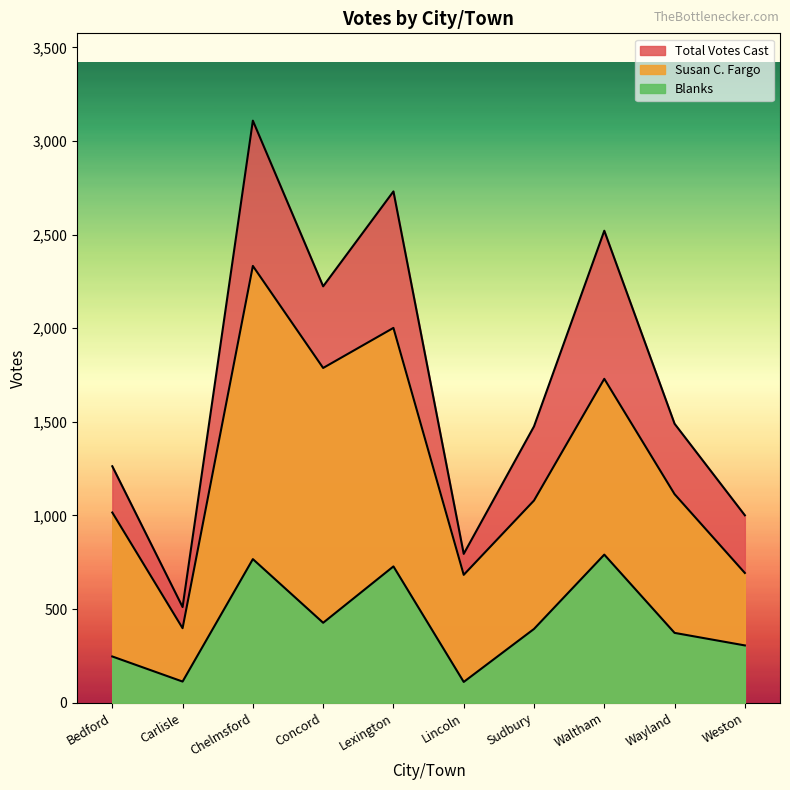

Does the chart have visible grid lines?

No